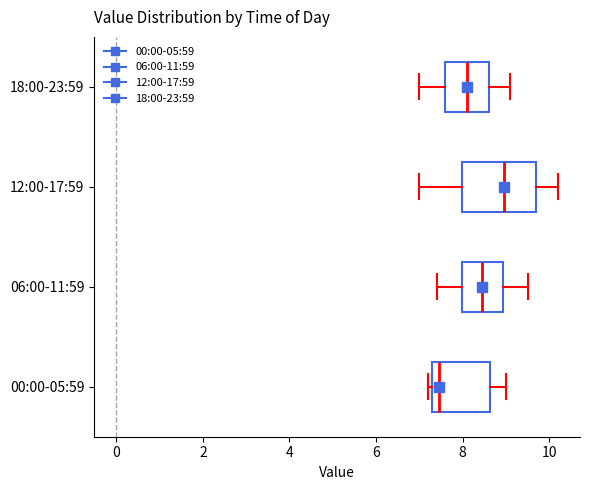

Comparing the boxes themselves (not the whiskers), which one is the widest?

12:00-17:59